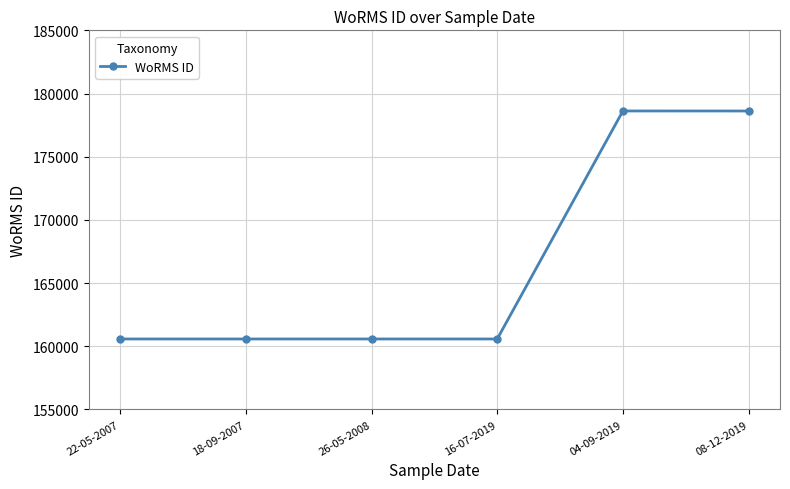

What is the value of the 2nd point from the left?

160576